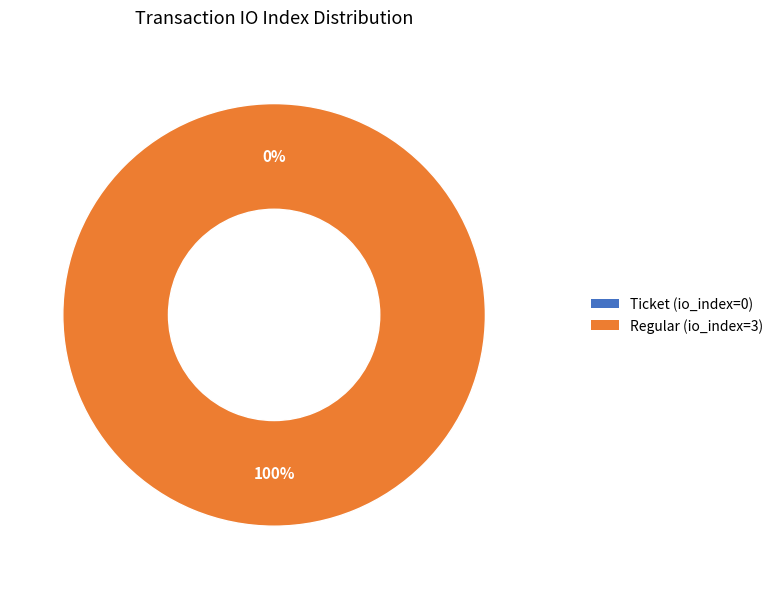

How much of the chart is everything except Ticket (io_index=0)?

100.0%